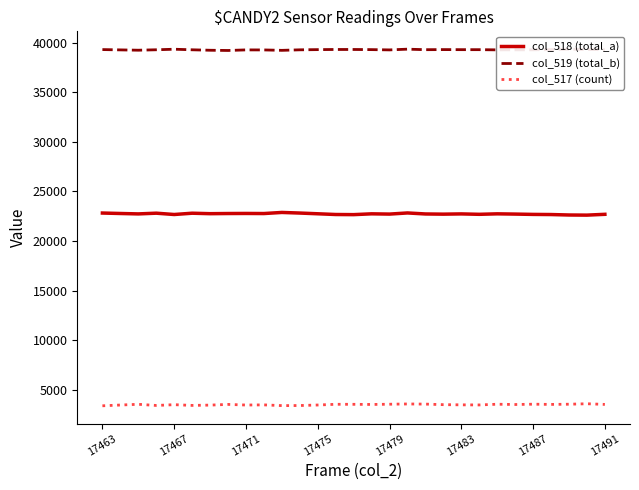

True or false: col_519 (total_b) and col_517 (count) cross at least once.

False